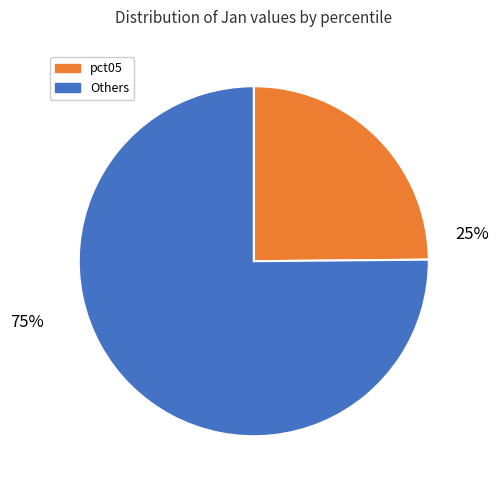

Is there any slice that represents more than half of the pie?

Yes